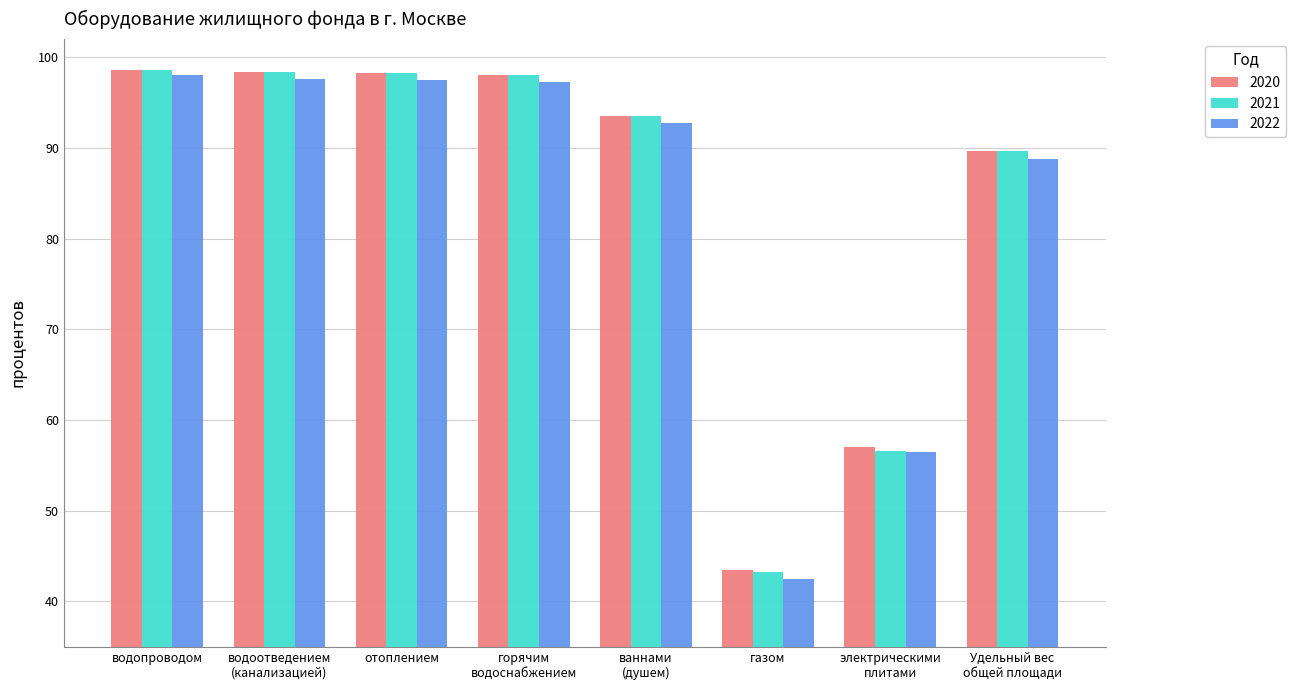

At how many categories does at least one series exceed 48?

7